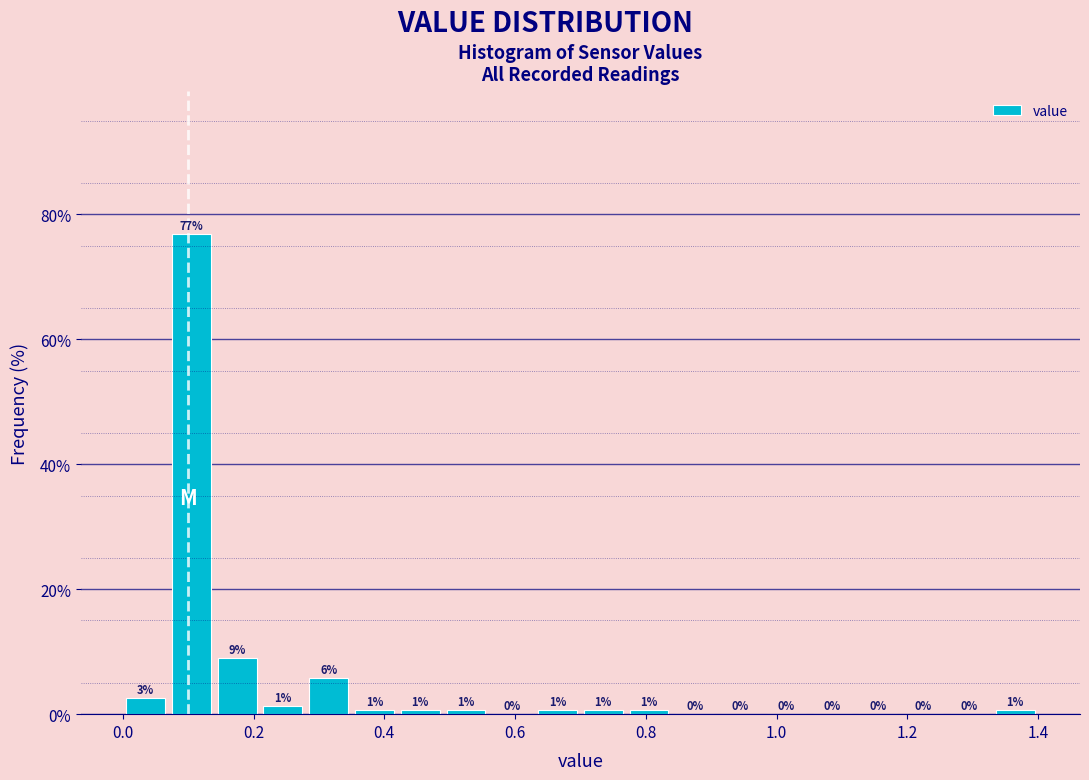

Around what value on the x-axis is the tallest bar? Give the approximate position of its centre, as read against the axis.

0.10